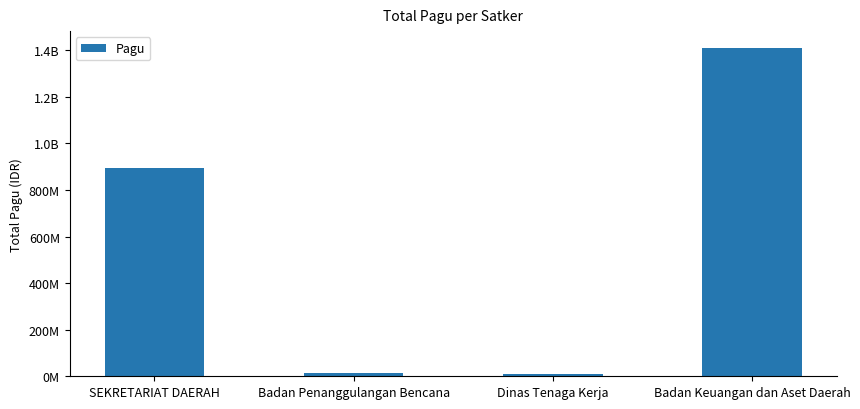

Are the bars horizontal?

No